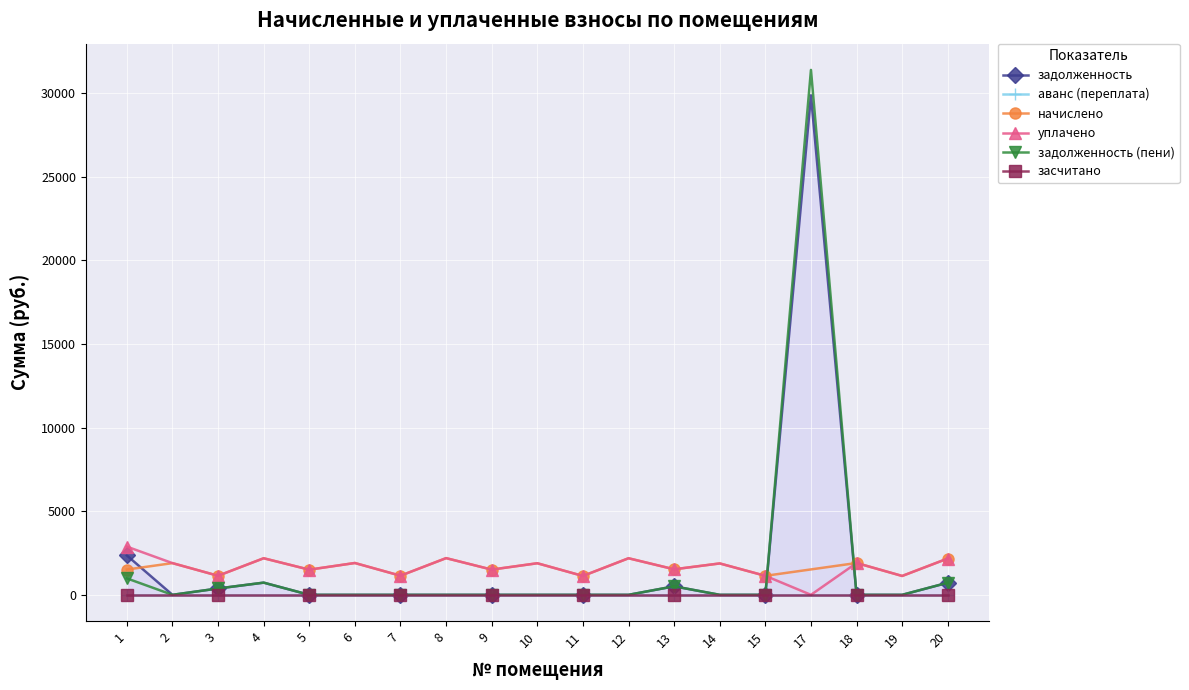

In задолженность, how many points are lower than both neighbors (excluding endpoints)?

1